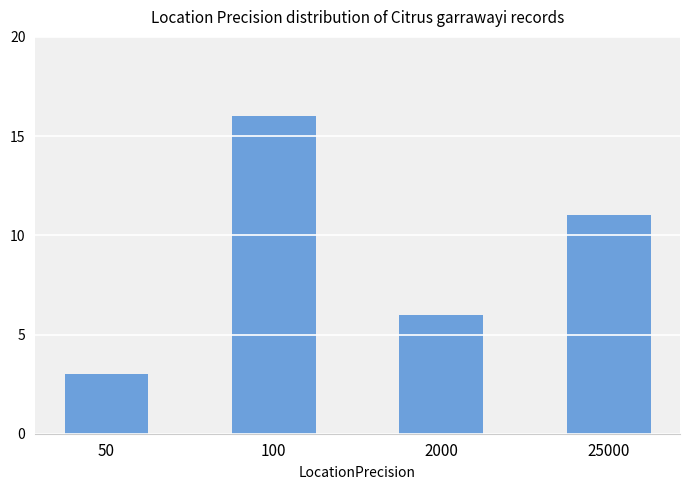

At which label is the value closest to 9?

25000